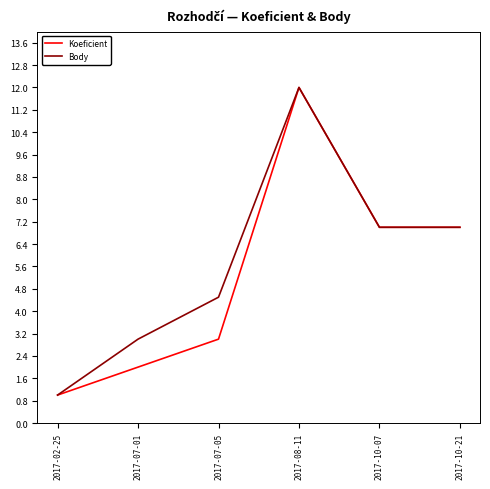

What position from the right is 2017-08-11?

3